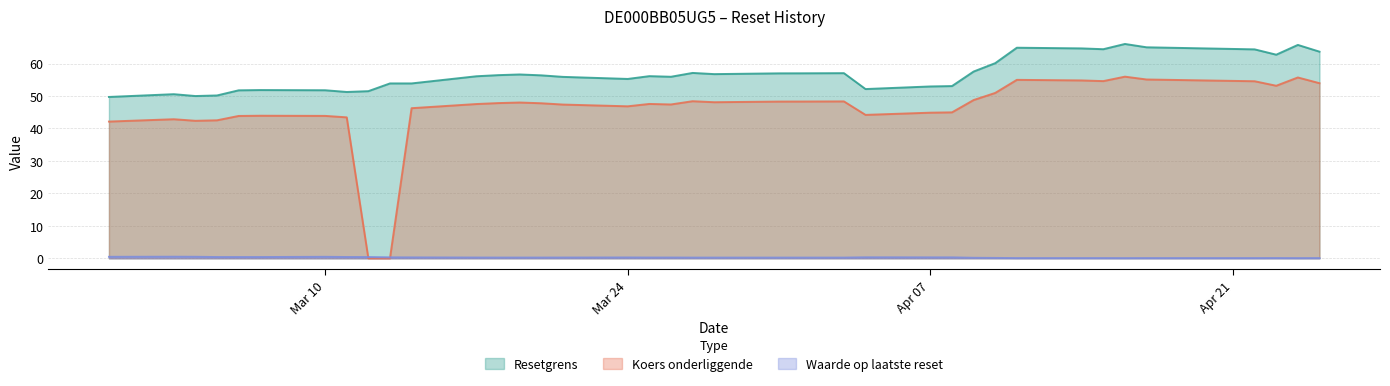

True or false: Resetgrens has more than 2 interior local peaks.

True